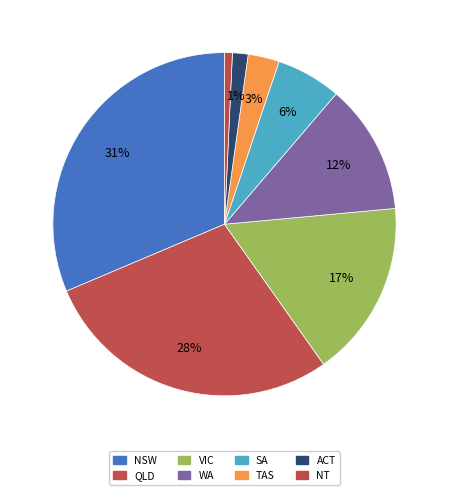

Which slice is the largest?

NSW